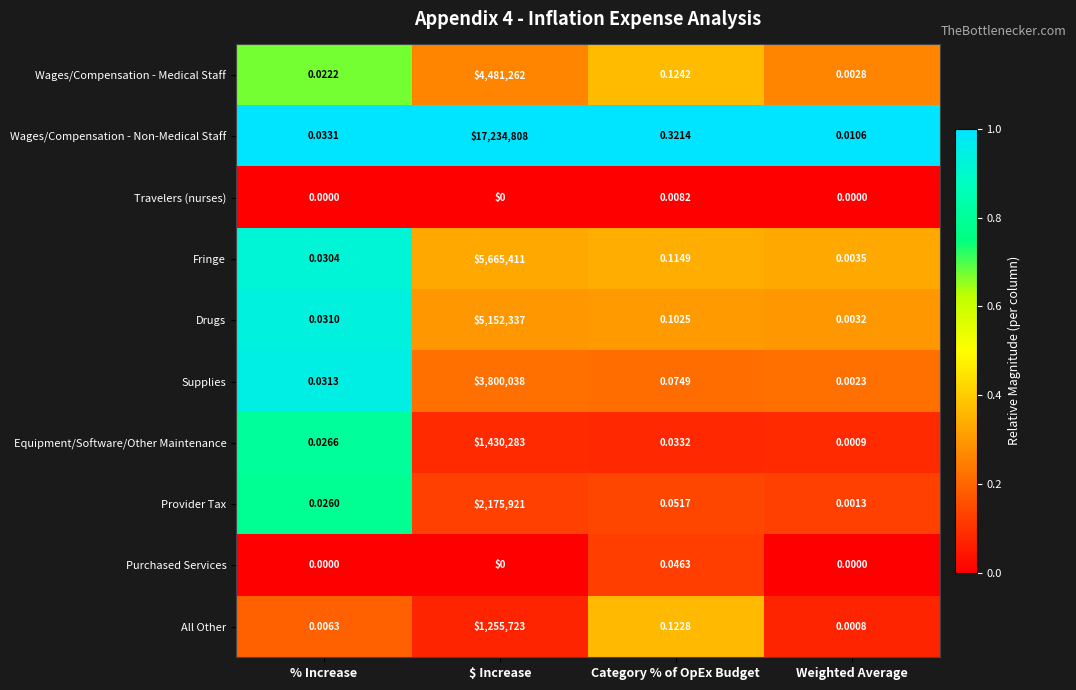

Which label corresponds to the largest value in the chart?

$ Increase